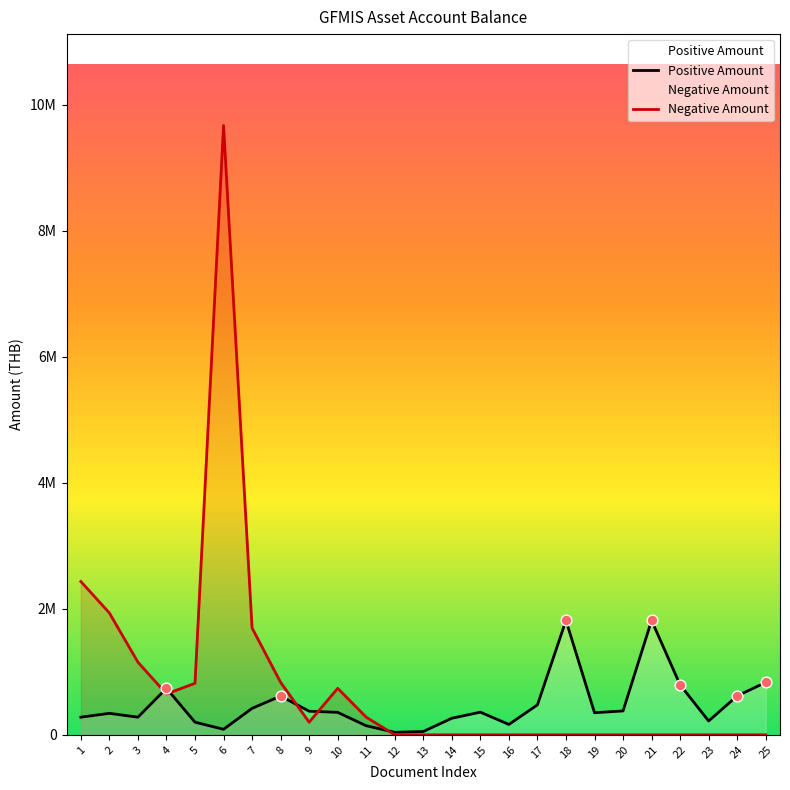

What are all the series names shown in the legend?

Positive Amount, Negative Amount